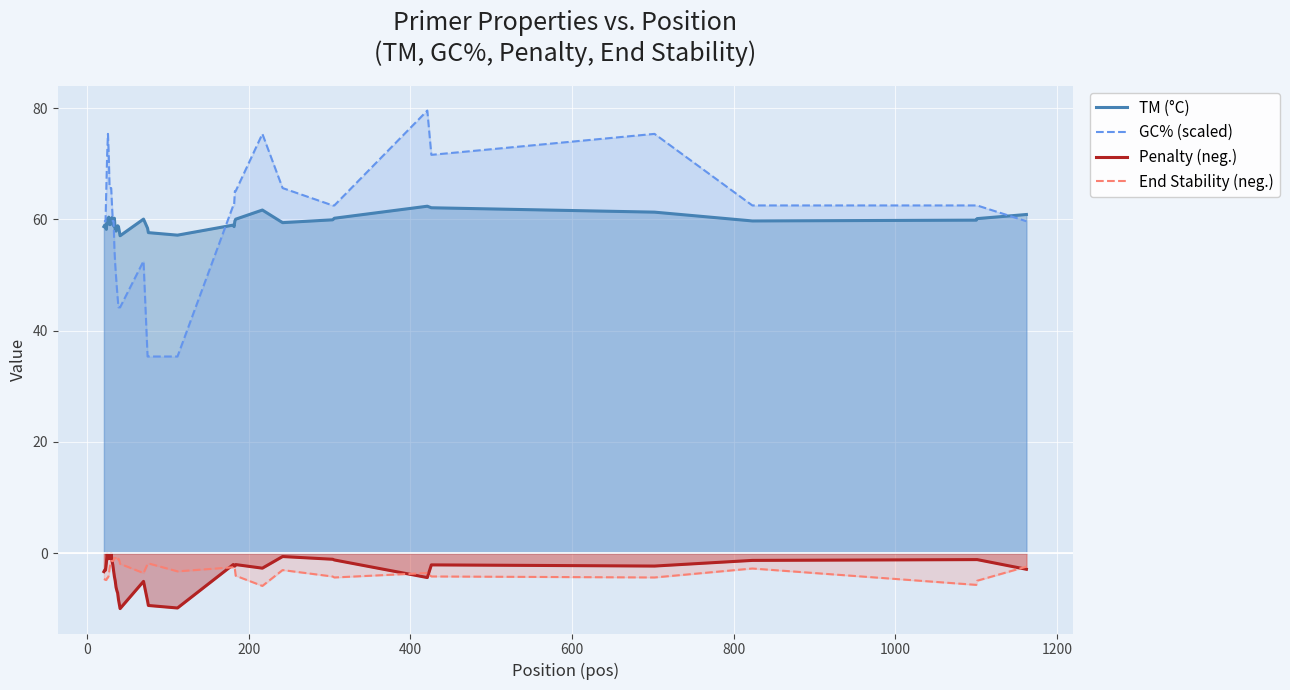

What is the difference between the maximum and minimum values in the TM (°C) series?

5.3